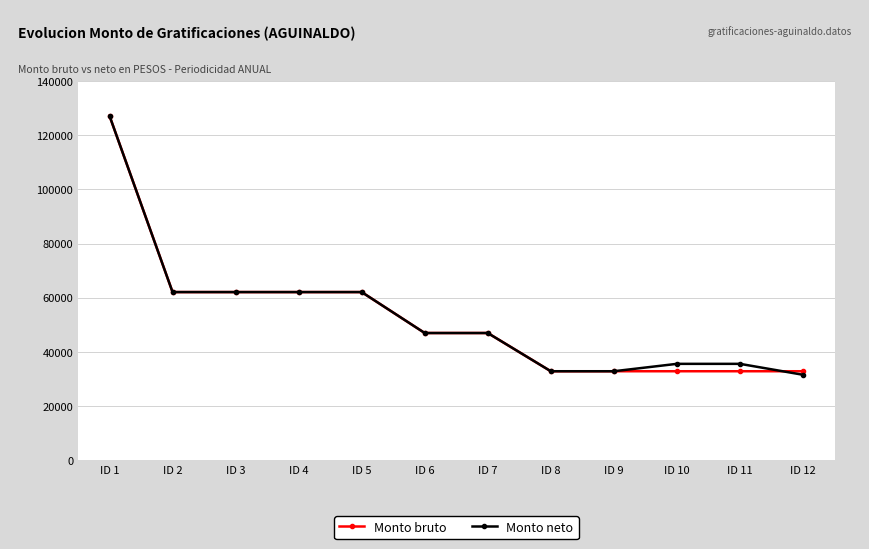

What is the total value across all series at ID 6?

93994.7